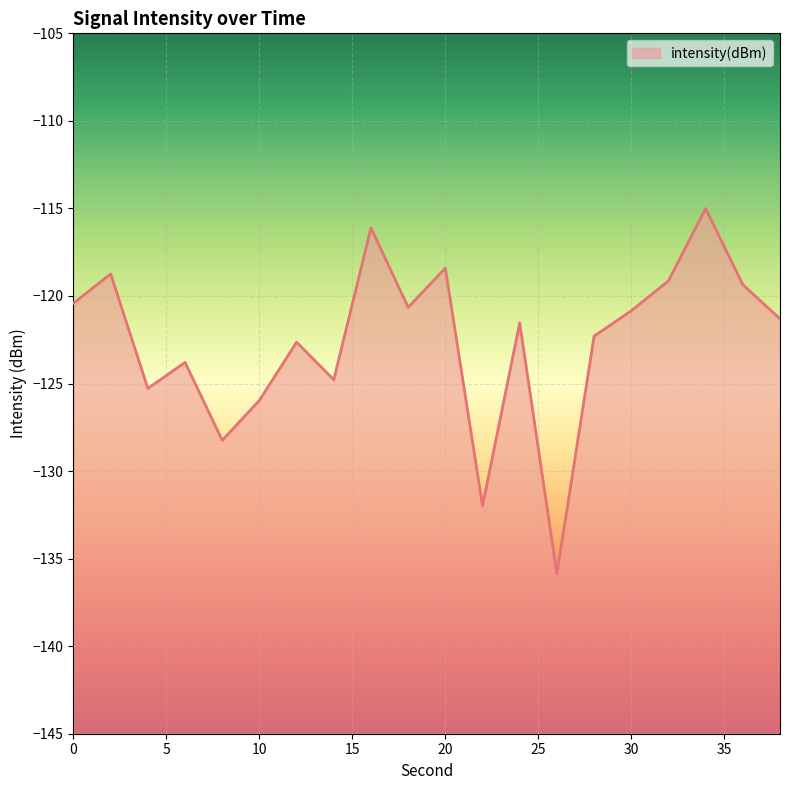

True or false: there are more than 0 points higher than both neighbors.

True